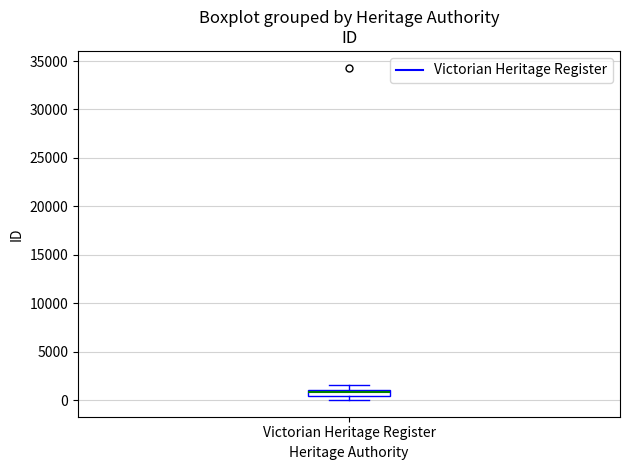

Where is the upper edge of the box for Victorian Heritage Register on the y-axis? The values are not printed on the chart, so give them approximately, as read against the axis.

1000